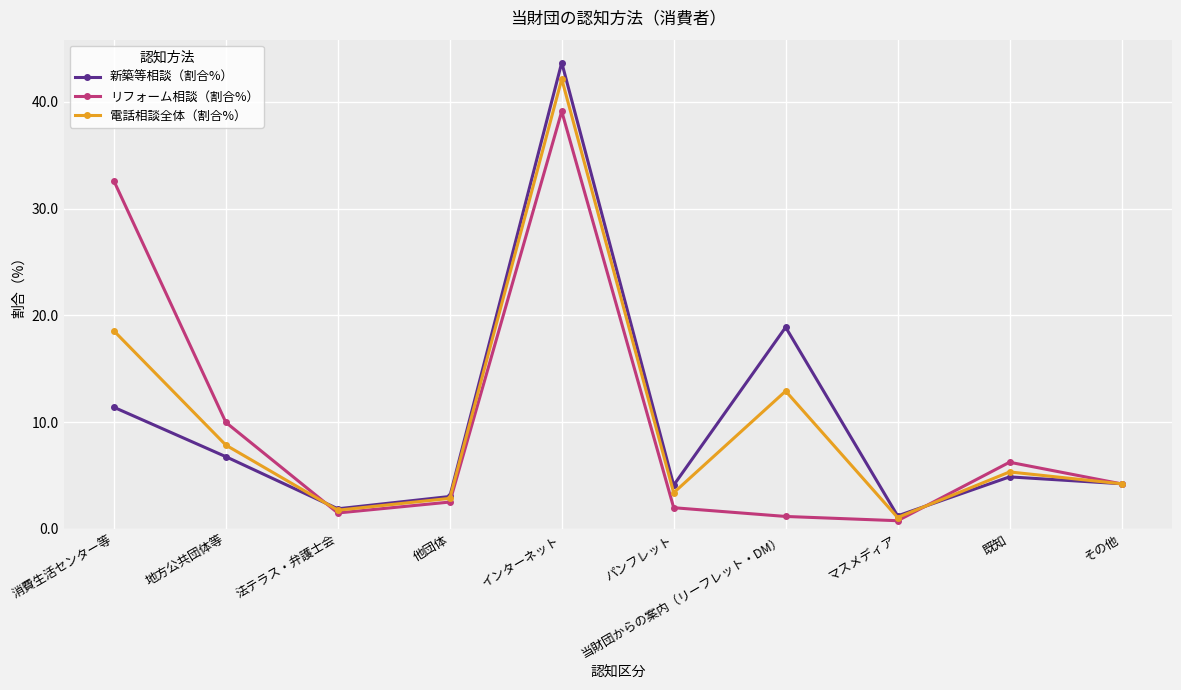

Rank the series by their average value, from highest to lowest.

電話相談全体（割合%）, リフォーム相談（割合%）, 新築等相談（割合%）